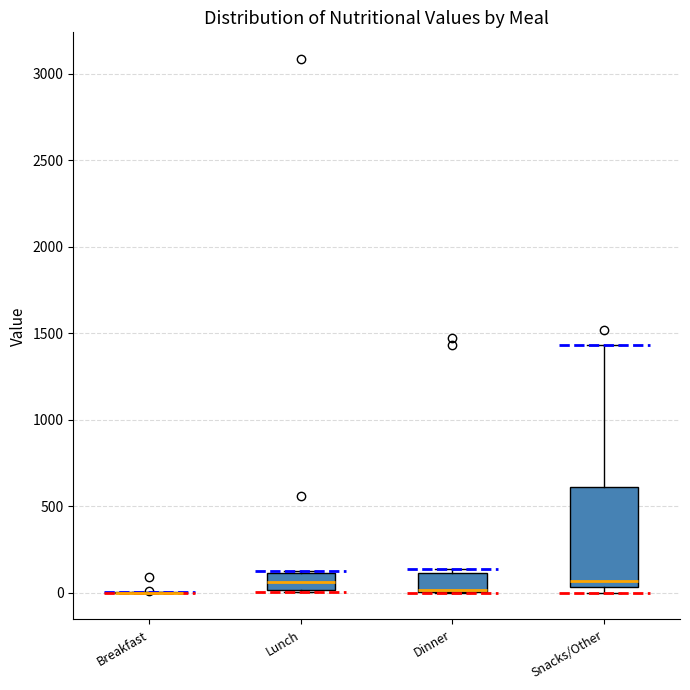

Reading left to right, transcribe this box plot: for each box, give where its median line is, the range the box spans, and where its two whiskers end, as read against the y-axis. The values are not printed on the chart, so give them approximately, as read against the axis.

Breakfast: box collapsed to a line at 0, whiskers 0 to 0
Lunch: median 50, box 0 to 100, whiskers 0 to 150
Dinner: median 0 (drawn on the box's lower edge), box 0 to 100, whiskers 0 to 150
Snacks/Other: median 50 (just above the box's lower edge), box 50 to 600, whiskers 0 to 1450